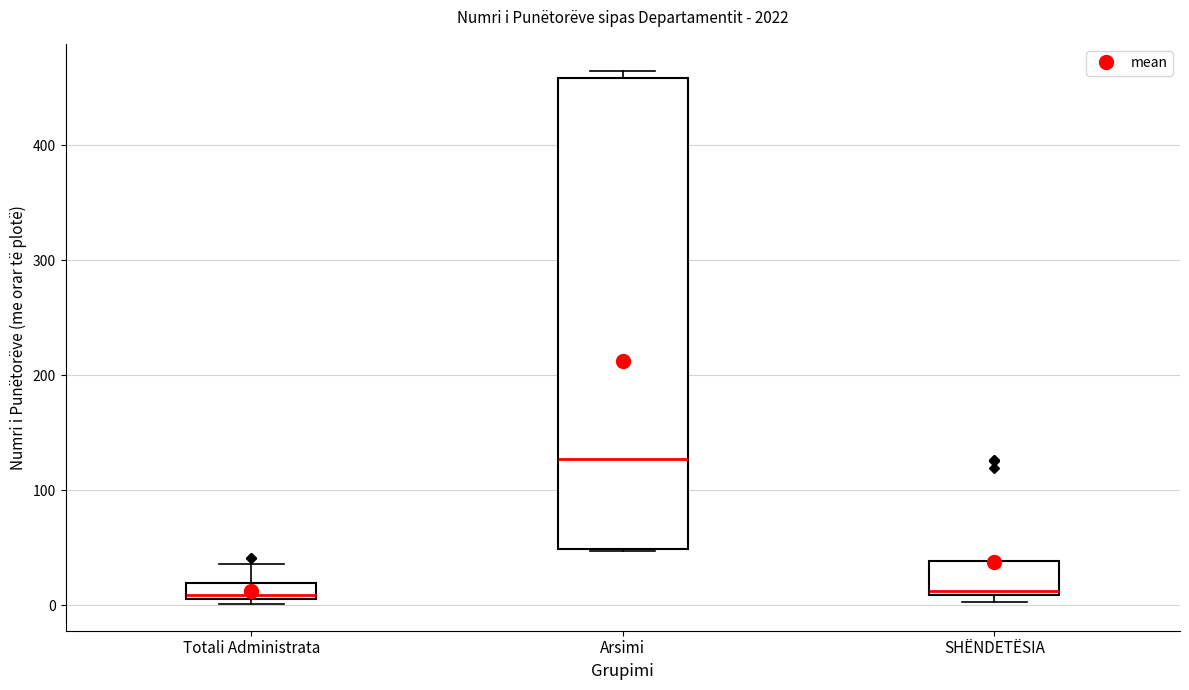

Which box is the tallest, from its lower edge to its upper edge?

Arsimi